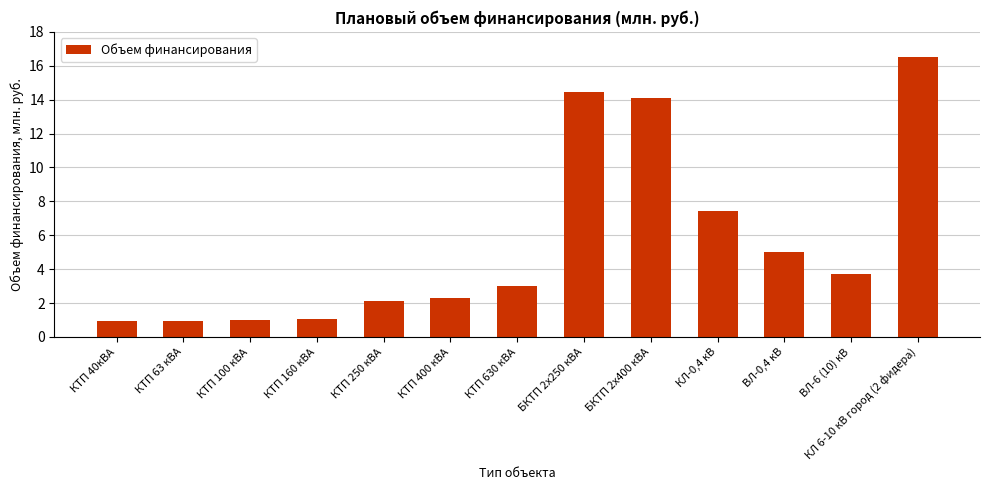

The value at КЛ 6-10 кВ город (2 фидера) is 16.5. True or false?

True